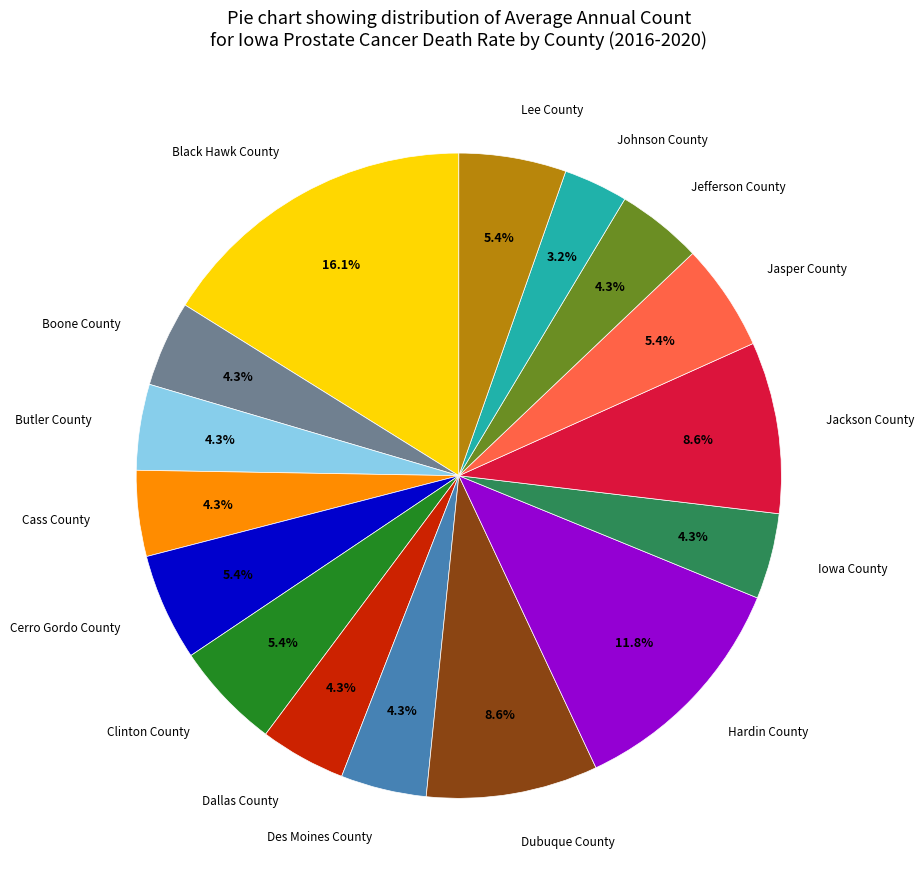

Is there any slice that represents more than half of the pie?

No